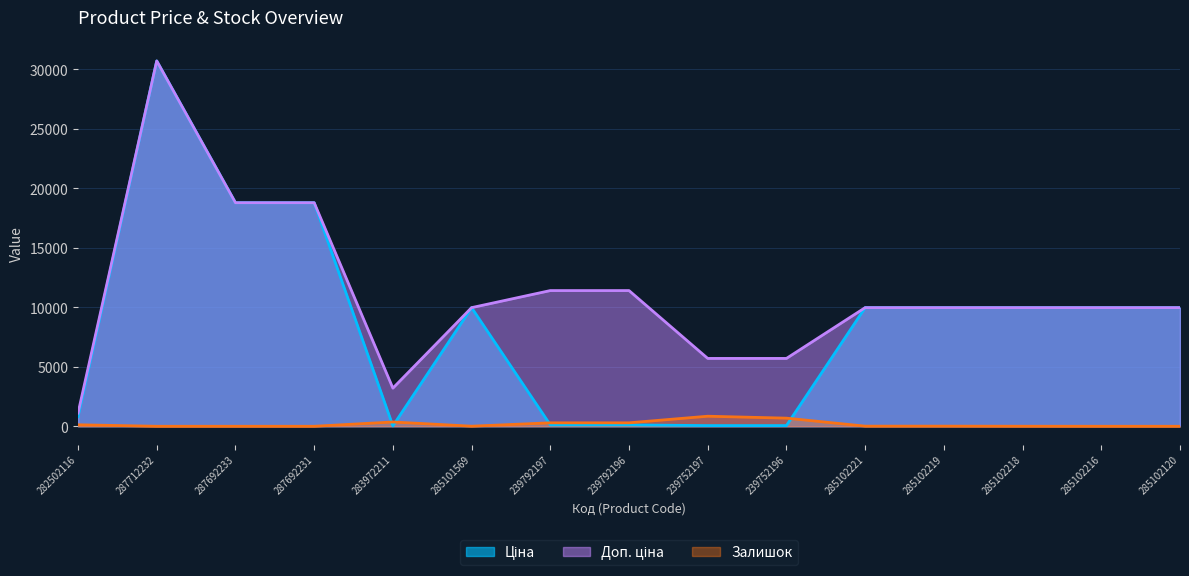

What is the label of the 3rd point from the right?

285102218